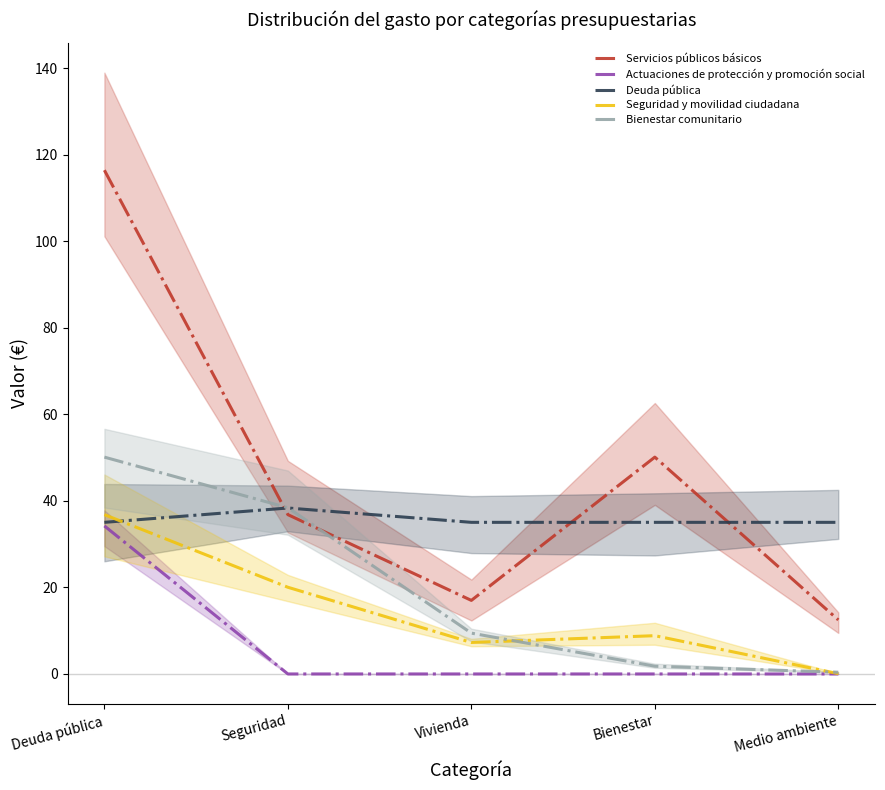

What is the sum of the Deuda pública values at Deuda pública and Medio ambiente?

70.1